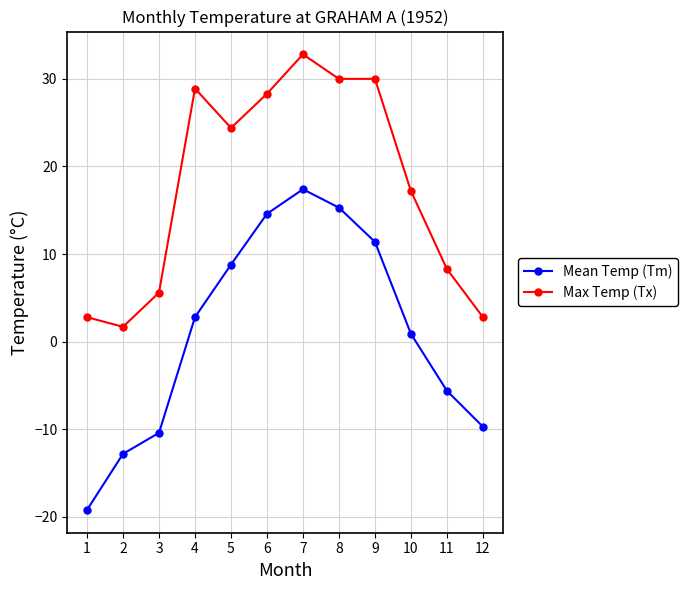

Between 8 and 12, which series saw the biggest shift?

Max Temp (Tx)